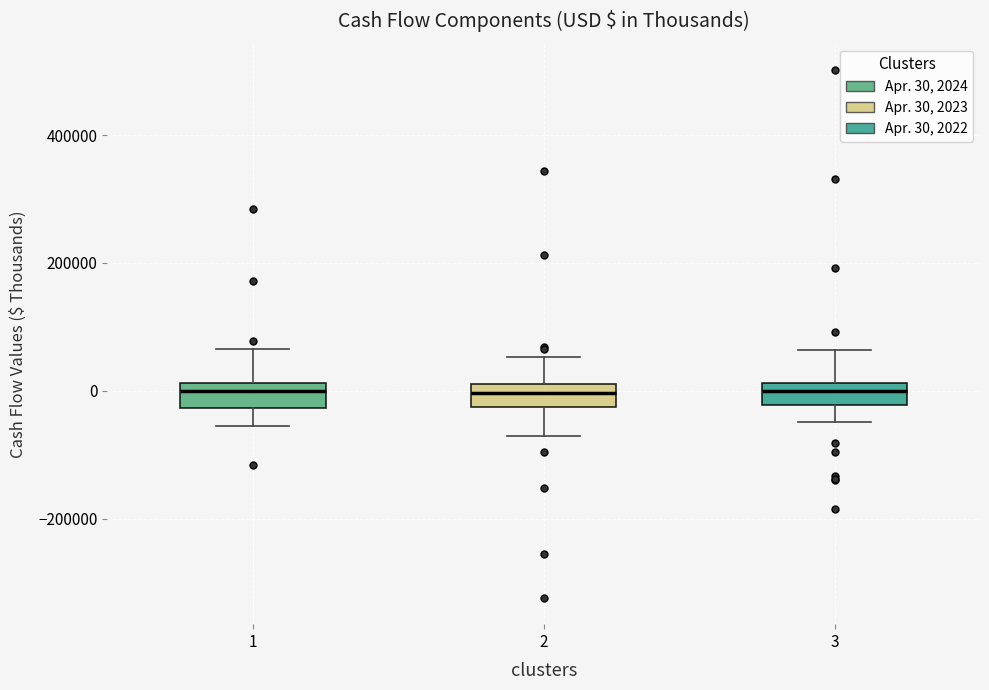

Where does the median line of the box at x = 2 sit on the y-axis? The values are not printed on the chart, so give them approximately, as read against the axis.

0